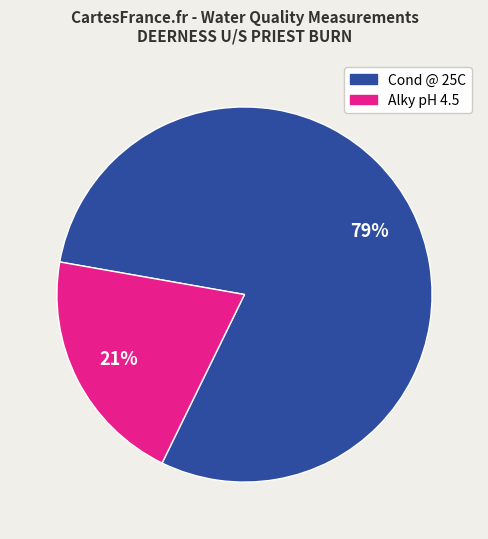

Does any single category account for the majority?

Yes